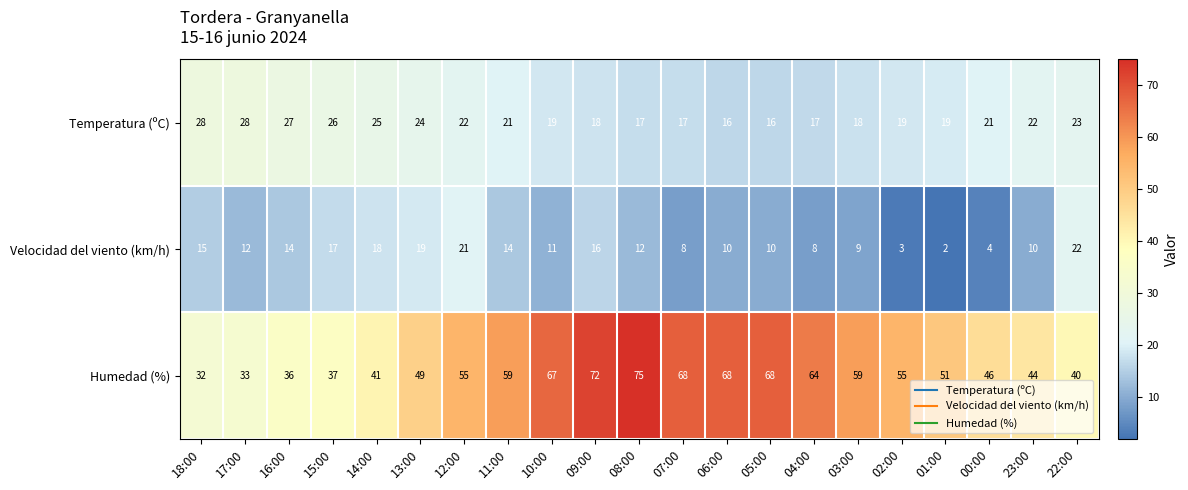

What is the difference between the Velocidad del viento (km/h) values at 14:00 and 03:00?

9